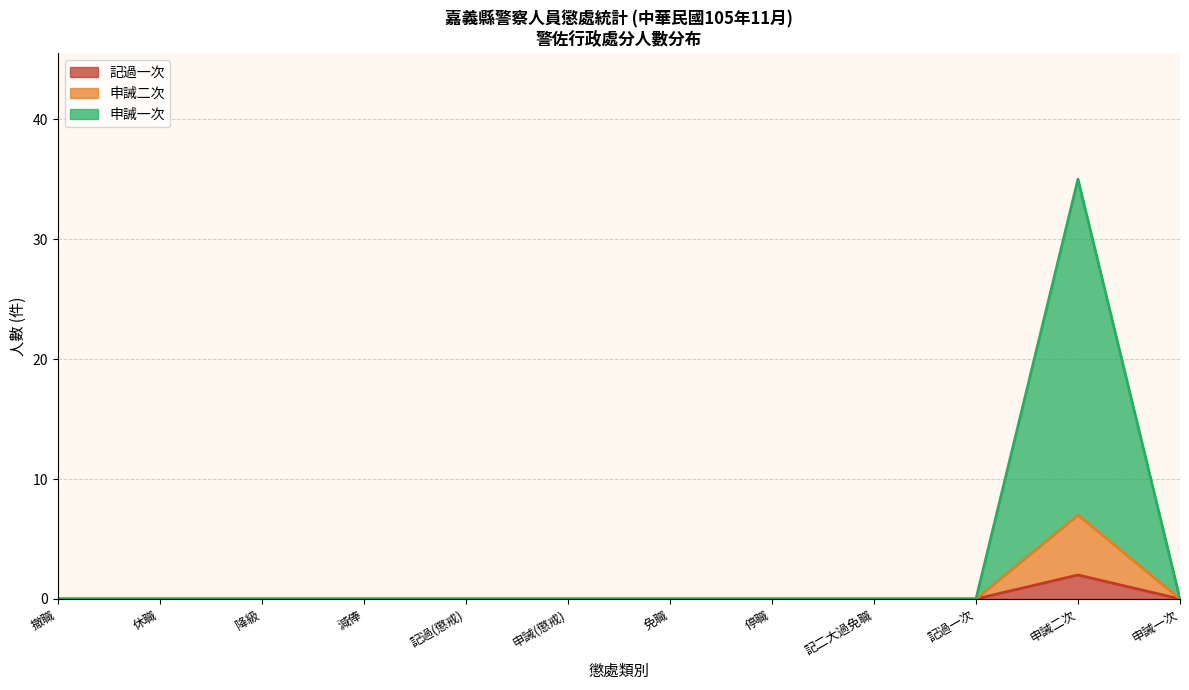

At which label does 記過一次 reach its peak?

申誡二次